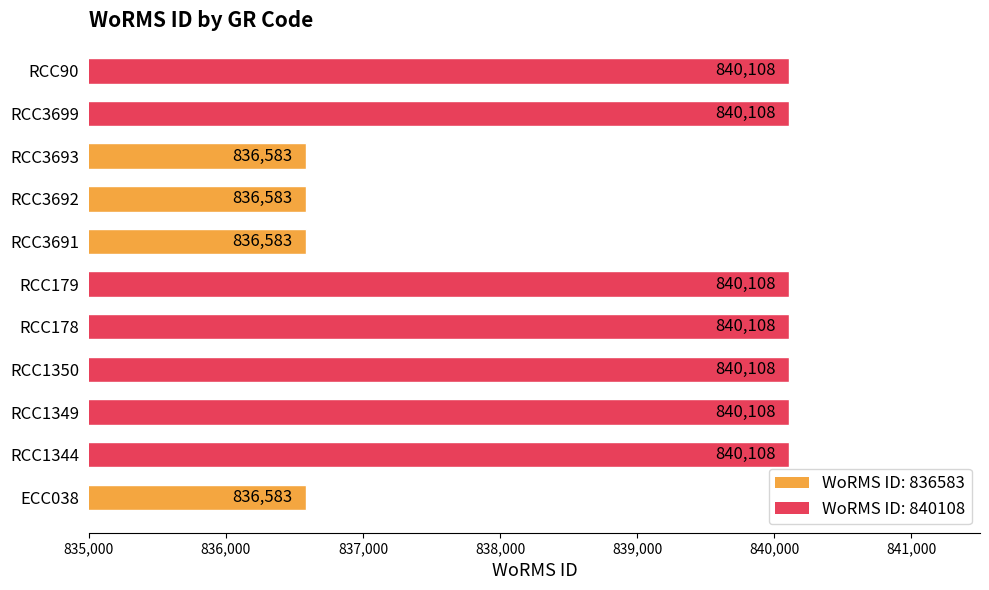

What is the greatest value displayed?

840108